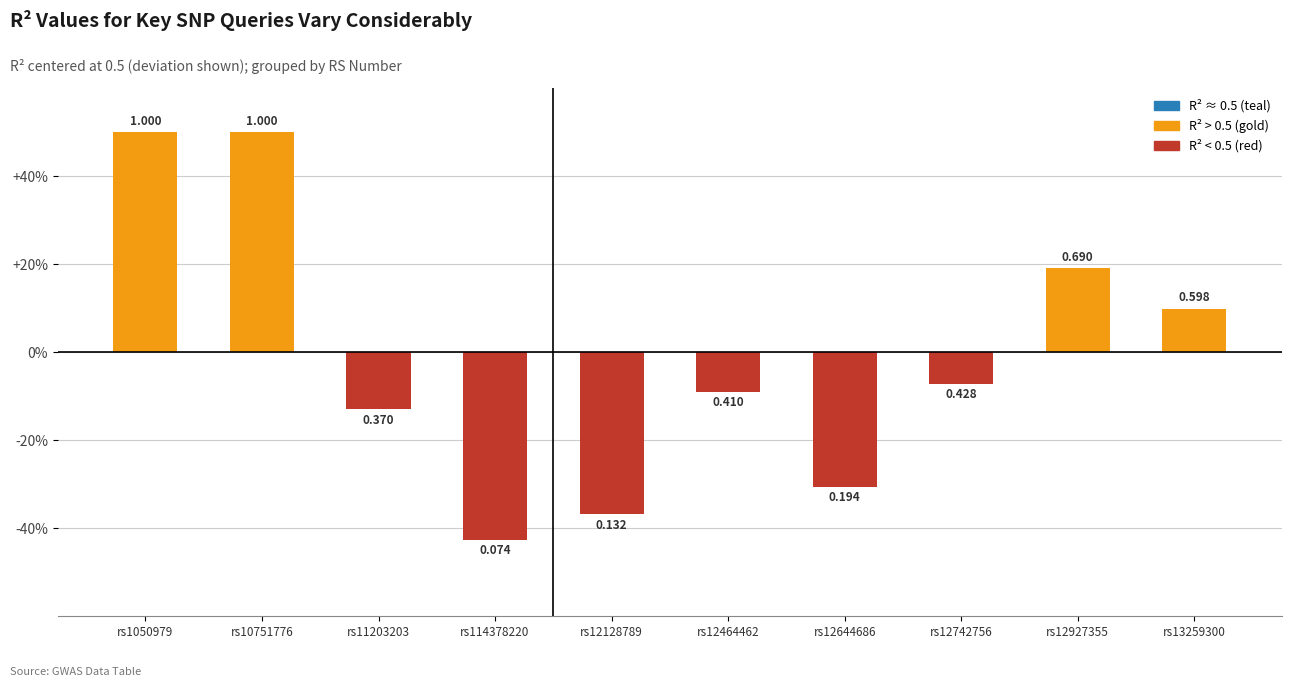

List the labels in order of value, largest first.

rs1050979, rs10751776, rs12927355, rs13259300, rs12742756, rs12464462, rs11203203, rs12644686, rs12128789, rs114378220